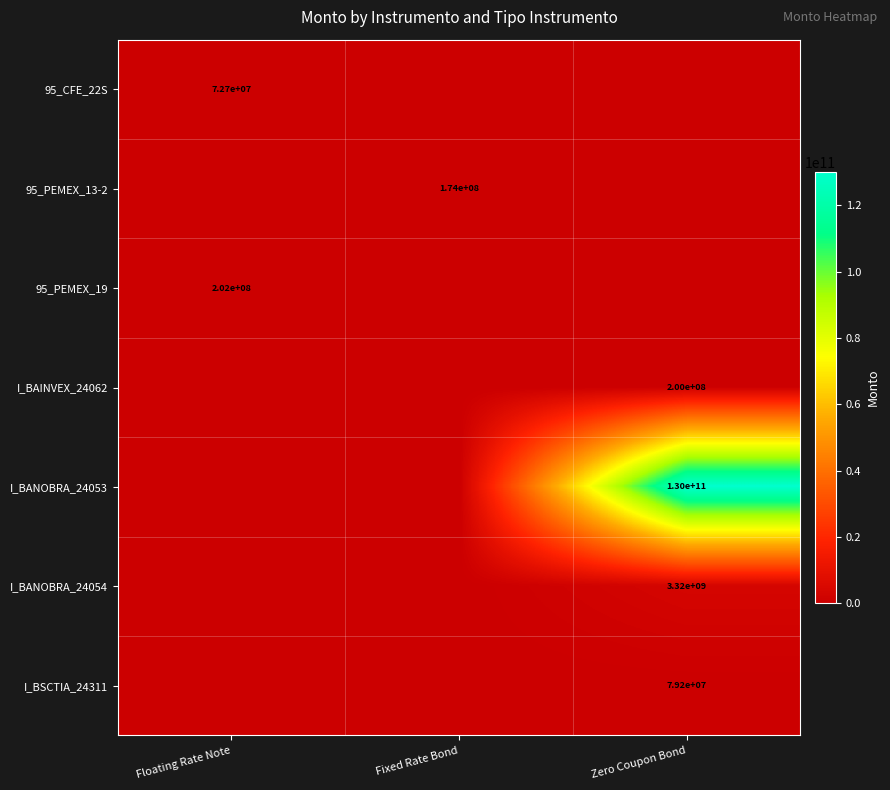

How many distinct data groups are displayed?

7